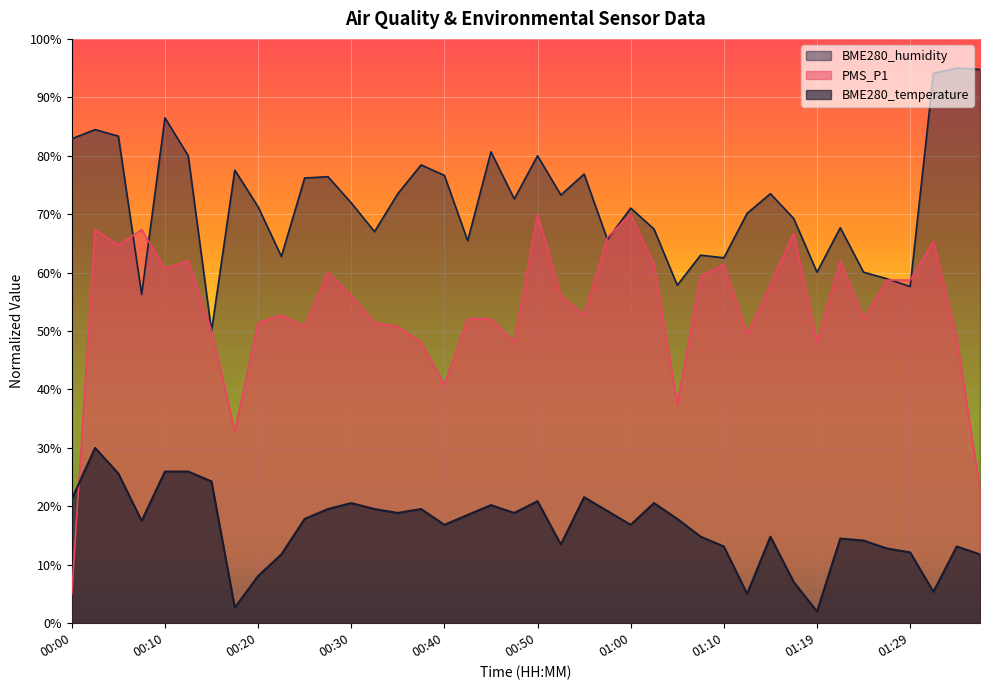

Which series has the widest spread of values?

PMS_P1